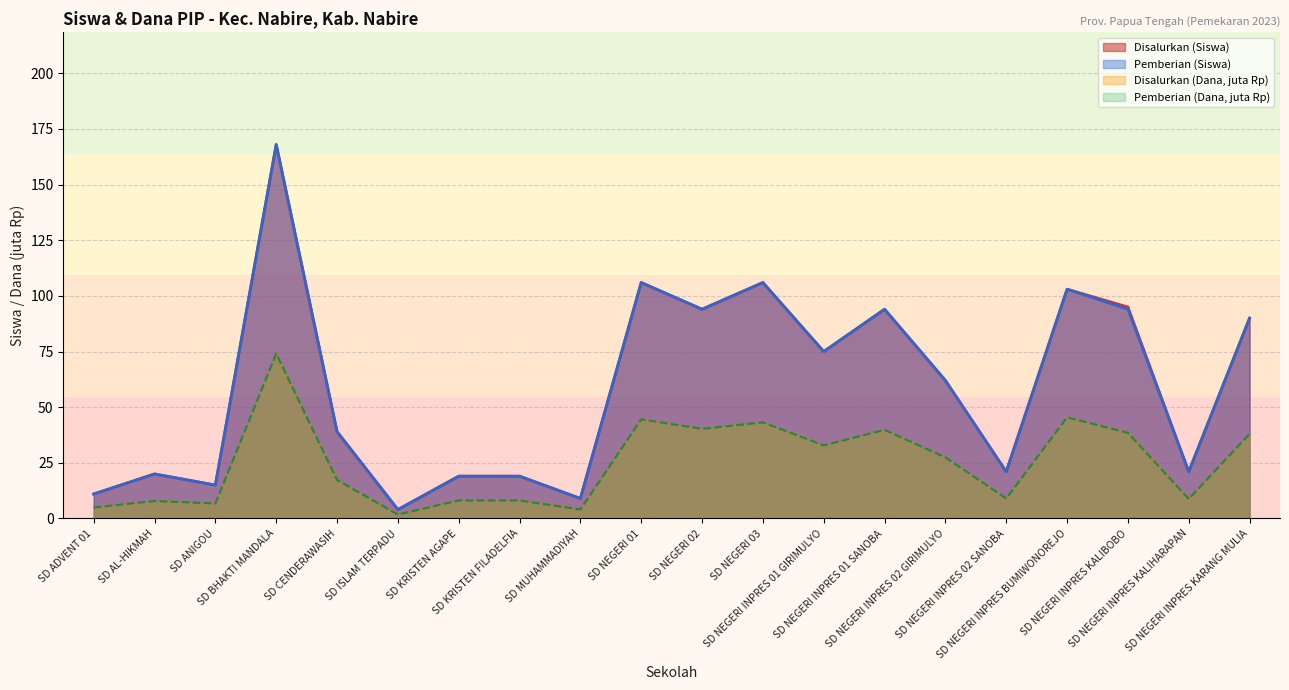

Does the chart have visible grid lines?

Yes